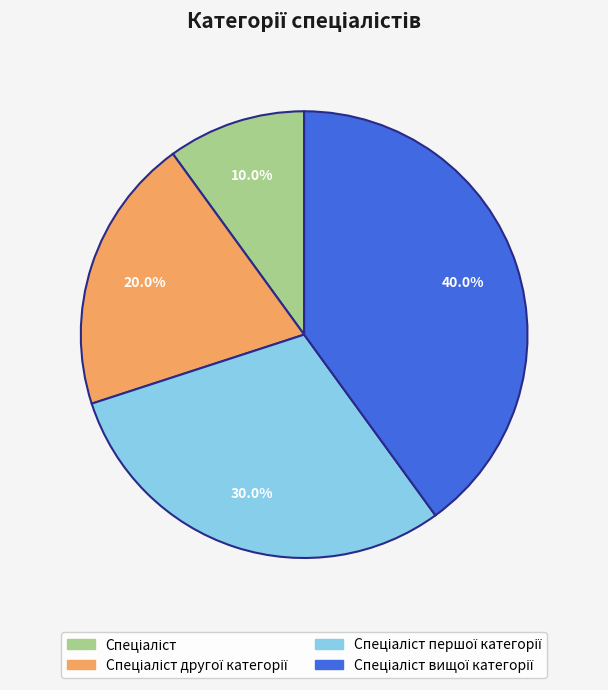

Does any single category account for the majority?

No